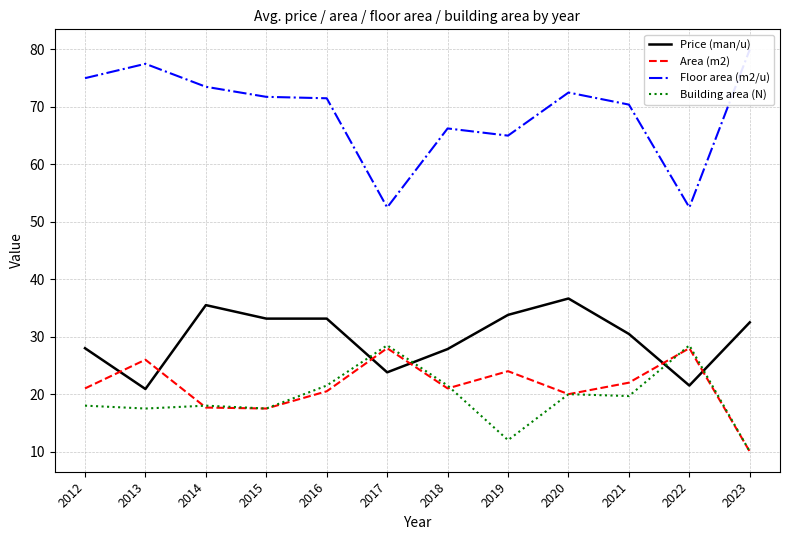

What is the average value of the Building area (N) series?

19.4